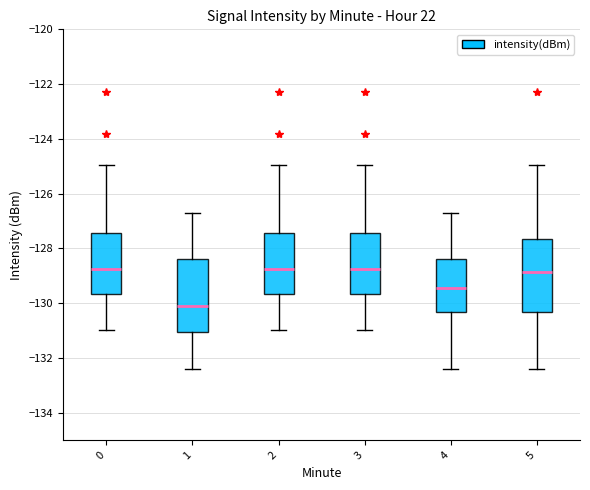

Reading left to right, transcribe this box plot: for each box, give where its median line is, the range the box spans, and where its two whiskers end, as read against the y-axis. The values are not printed on the chart, so give them approximately, as read against the axis.

0: median -128.8, box -129.6 to -127.4, whiskers -131.0 to -125.0
1: median -130.0, box -131.0 to -128.4, whiskers -132.4 to -126.6
2: median -128.8, box -129.6 to -127.4, whiskers -131.0 to -125.0
3: median -128.8, box -129.6 to -127.4, whiskers -131.0 to -125.0
4: median -129.4, box -130.4 to -128.4, whiskers -132.4 to -126.6
5: median -128.8, box -130.4 to -127.6, whiskers -132.4 to -125.0